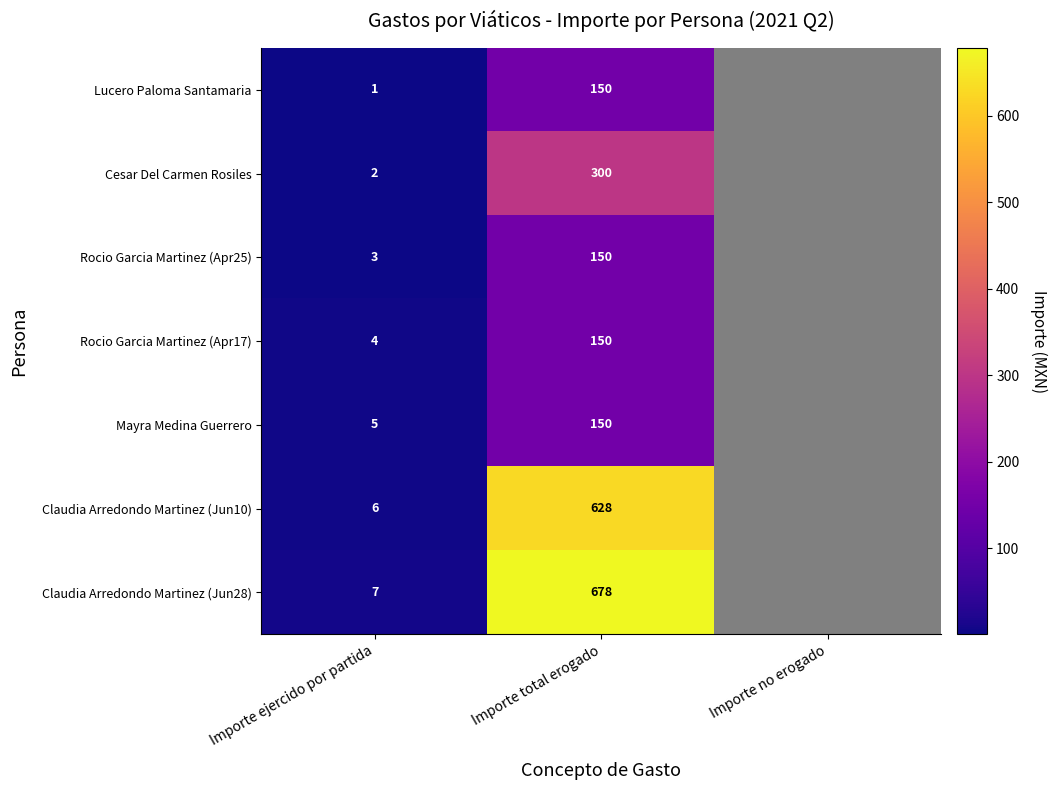

What is the difference between the highest and lowest values at Importe ejercido por partida?

6